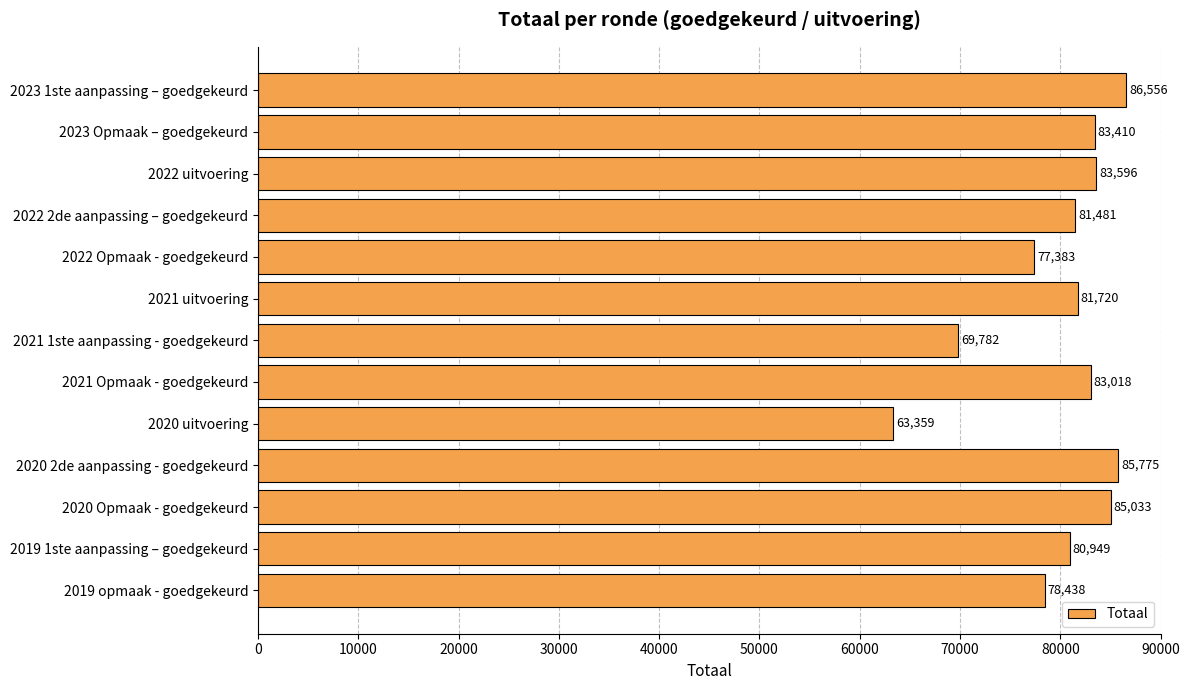

What is the difference between the maximum and minimum values?

23197